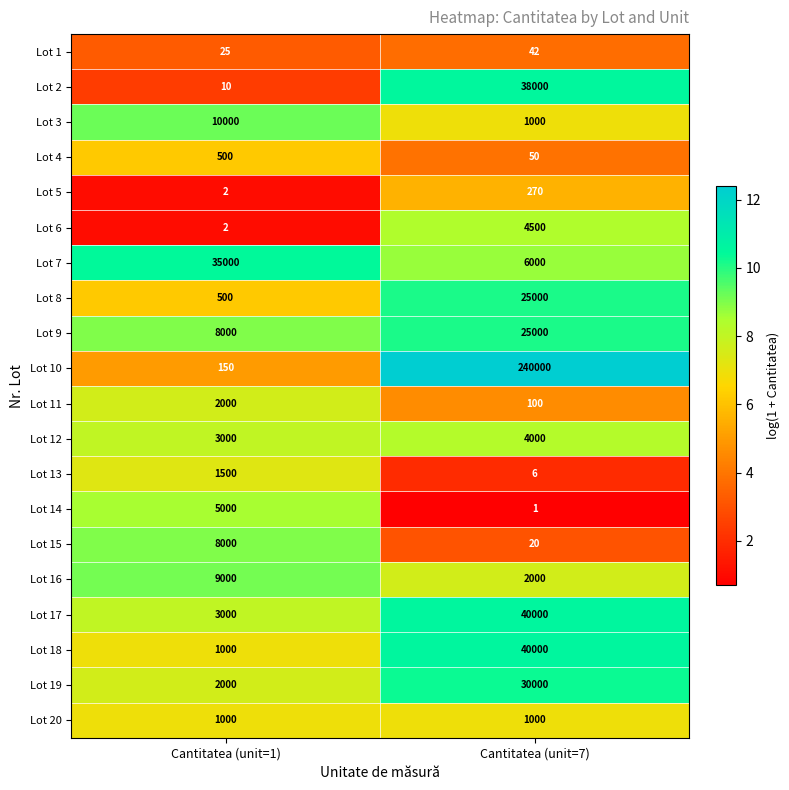

Which series has the largest total across all categories?

Lot 10